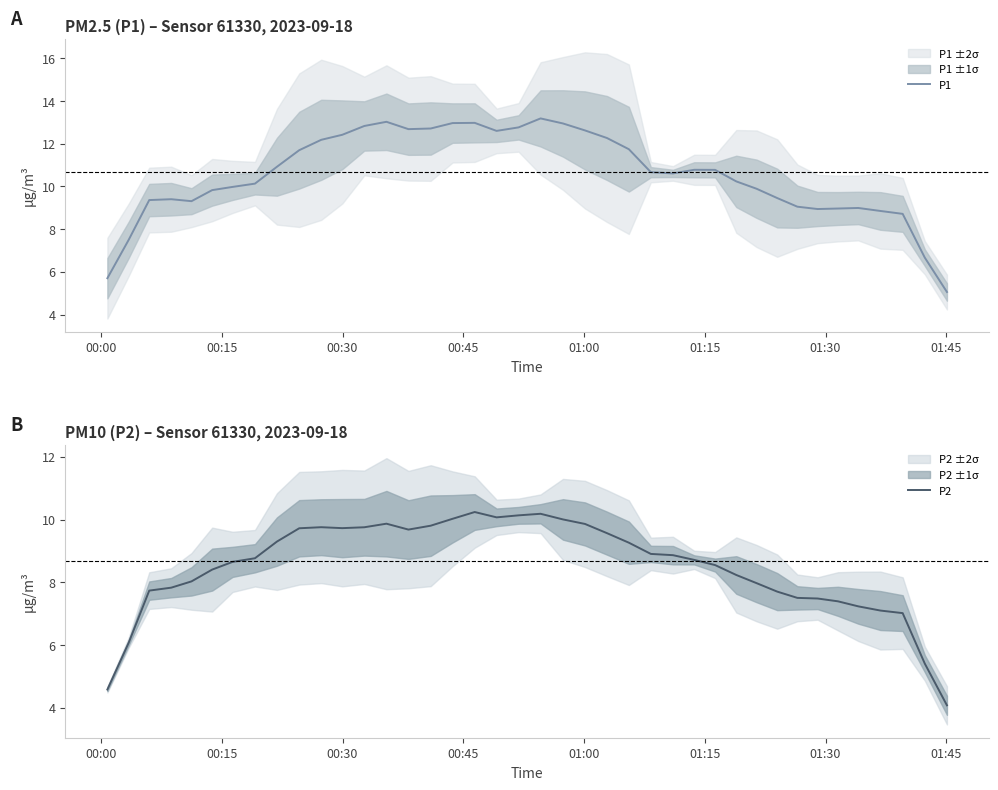

What is the lowest value of the P1 series?

5.1